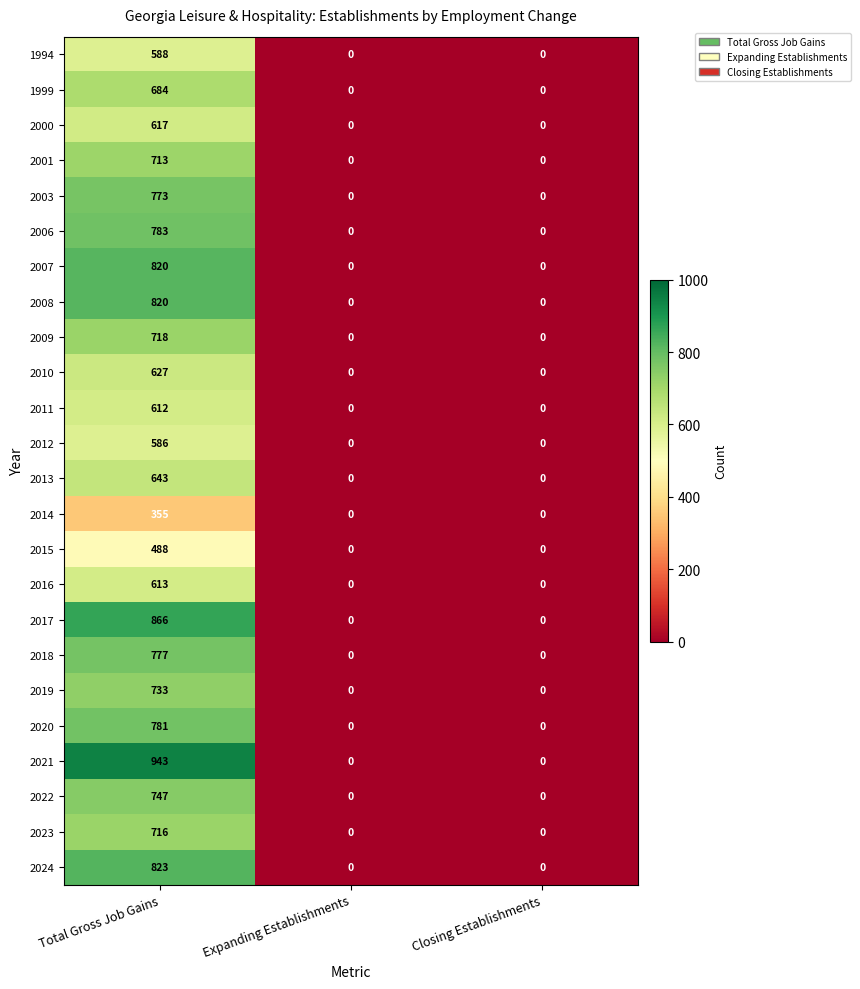

Which category has the highest value in the 2006 series?

Total Gross Job Gains